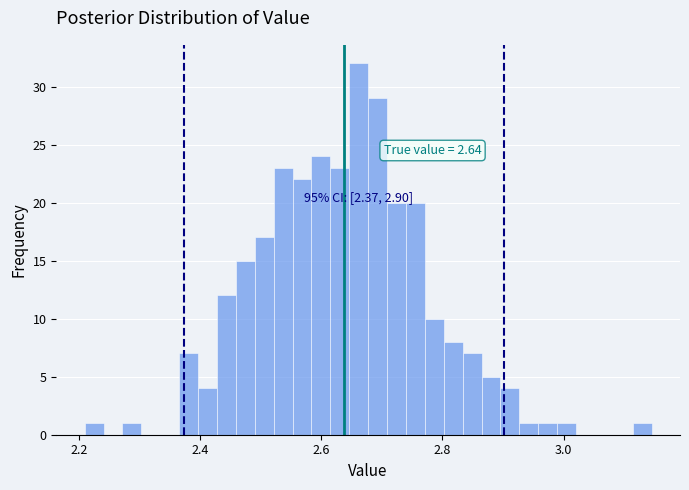

Around what value on the x-axis is the tallest bar? Give the approximate position of its centre, as read against the axis.

2.66